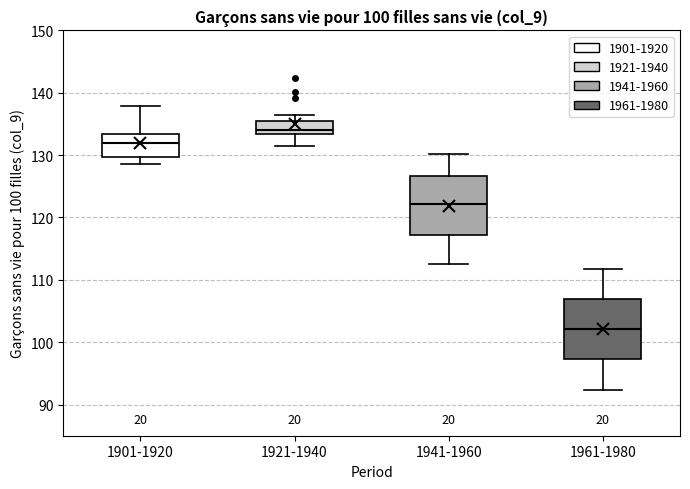

Reading left to right, read every box against the y-axis: the position of its median line, the range the box covers, and the ends of its whiskers. The values are not printed on the chart, so give them approximately, as read against the axis.

1901-1920: median 132, box 130 to 133, whiskers 129 to 138
1921-1940: median 134, box 133 to 136, whiskers 131 to 137
1941-1960: median 122, box 117 to 127, whiskers 113 to 130
1961-1980: median 102, box 97 to 107, whiskers 92 to 112